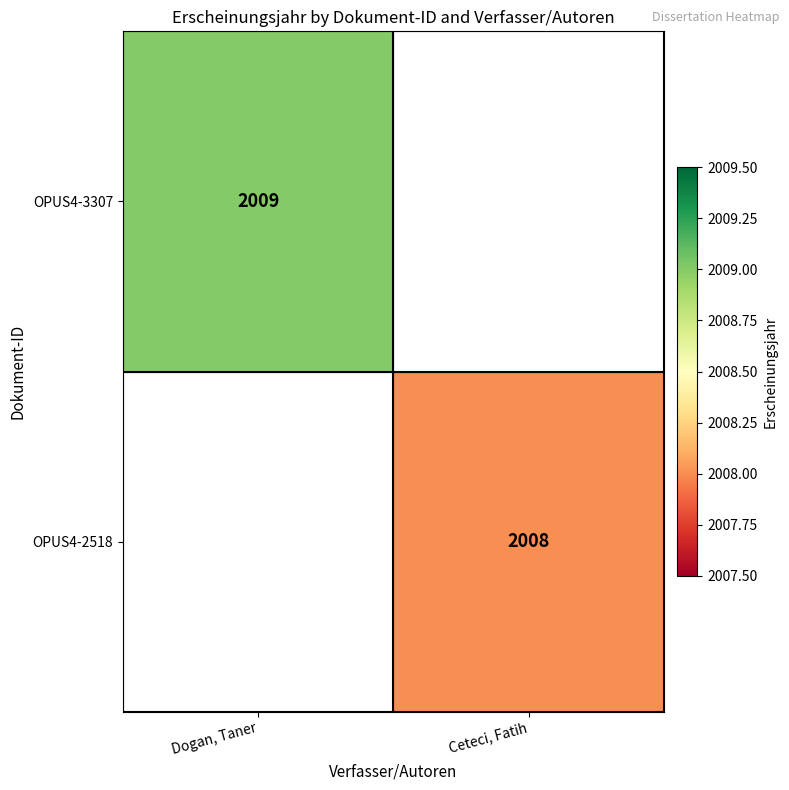

The value of OPUS4-2518 at Ceteci, Fatih is 2008. True or false?

True